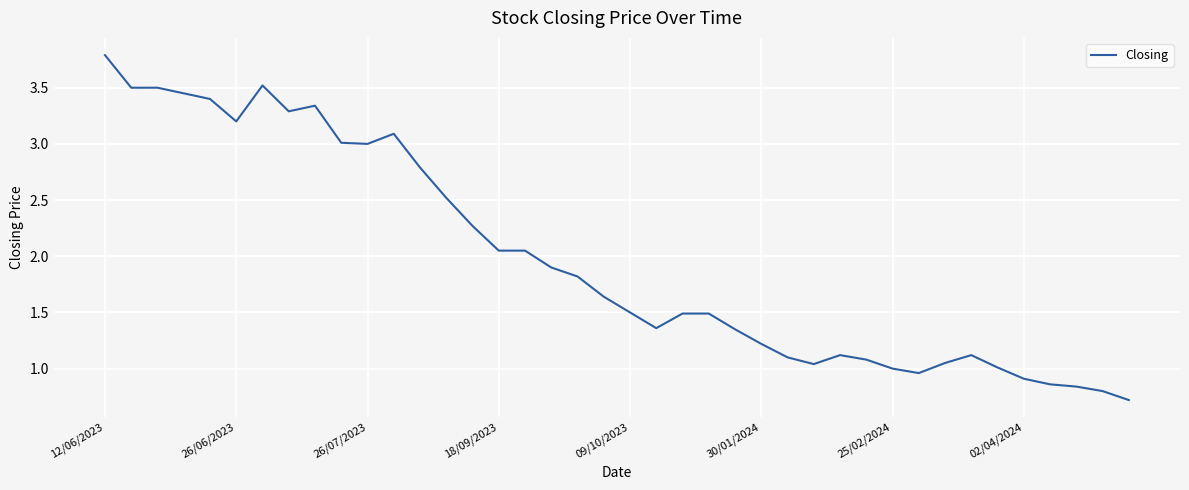

What is the minimum value shown in the chart?

0.7